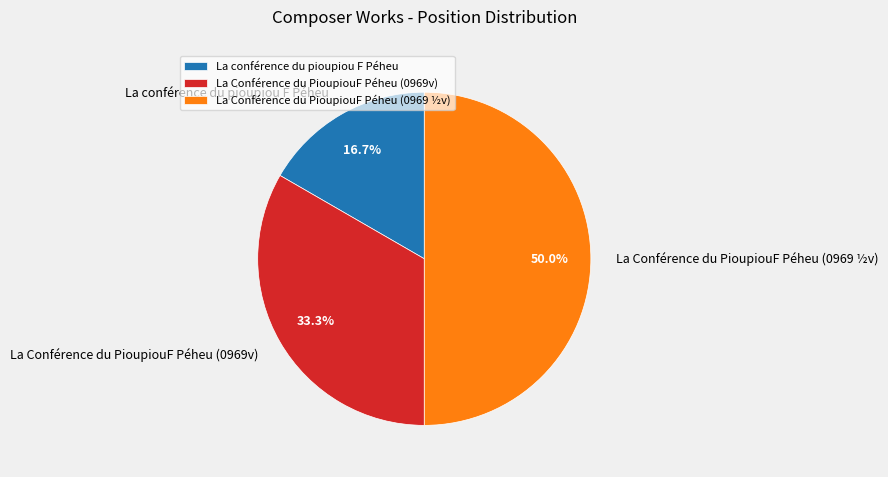

Which slice is the smallest?

La conférence du pioupiou F Péheu